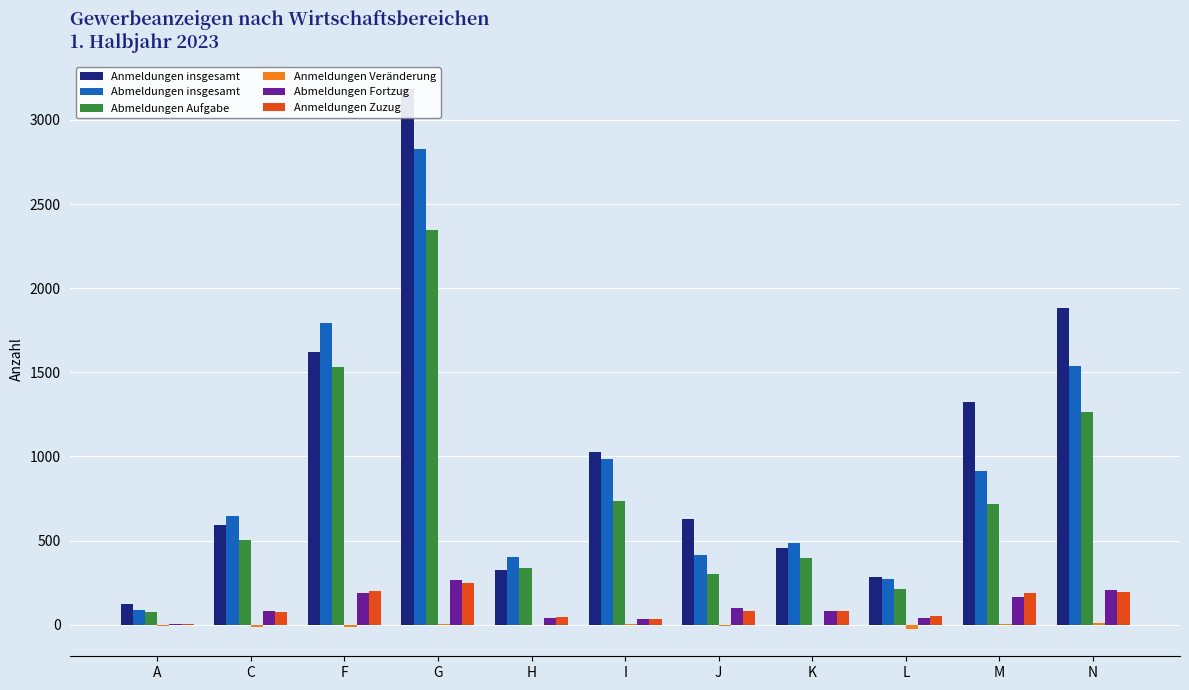

What is the spread (max minus min) of values at C?

655.8